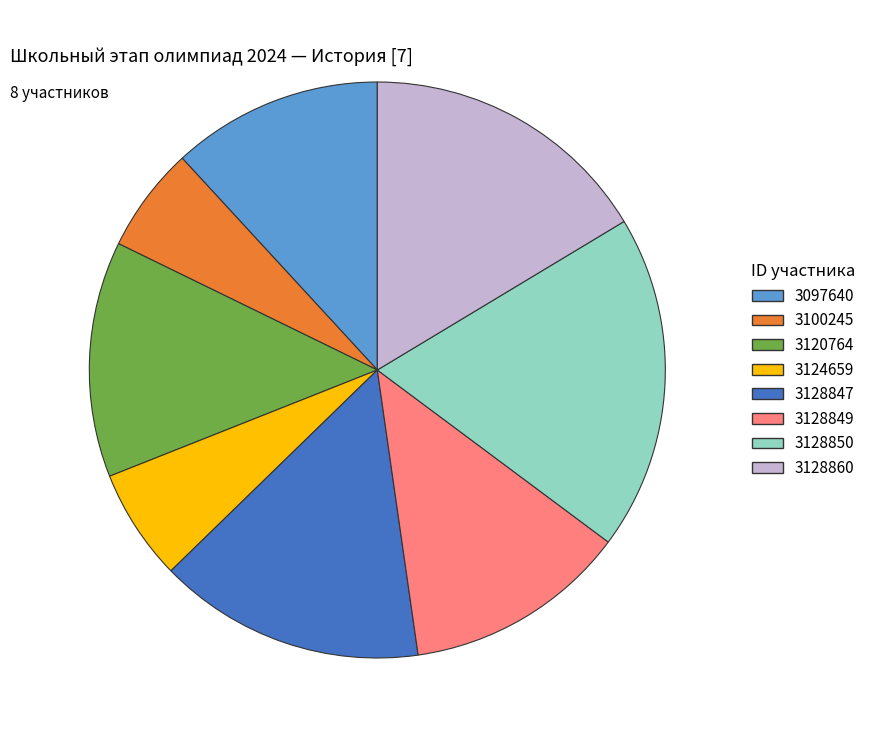

The 3128850 slice represents 19% of the pie. True or false?

True